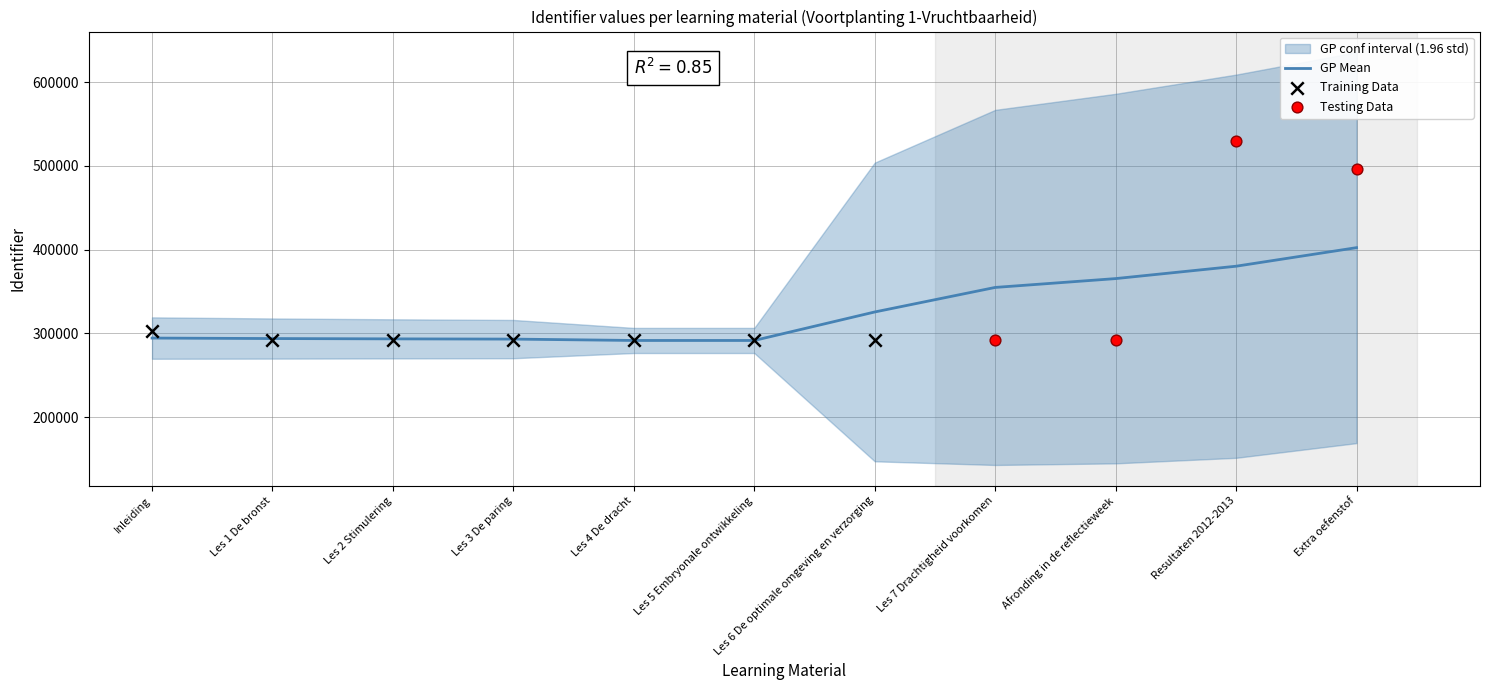

Between Afronding in de reflectieweek and Les 5 Embryonale ontwikkeling, which is larger?

Afronding in de reflectieweek